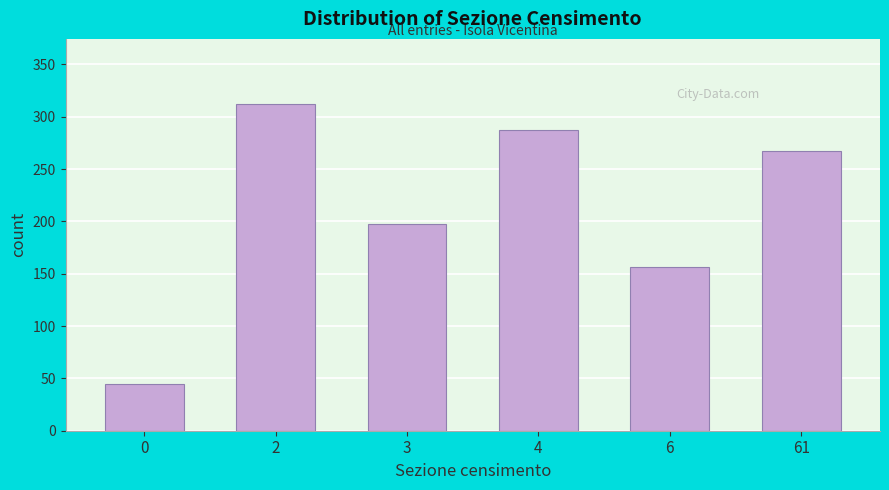

Reading left to right, extract all data points from this chart.

0=45	2=312	3=198	4=287	6=156	61=267